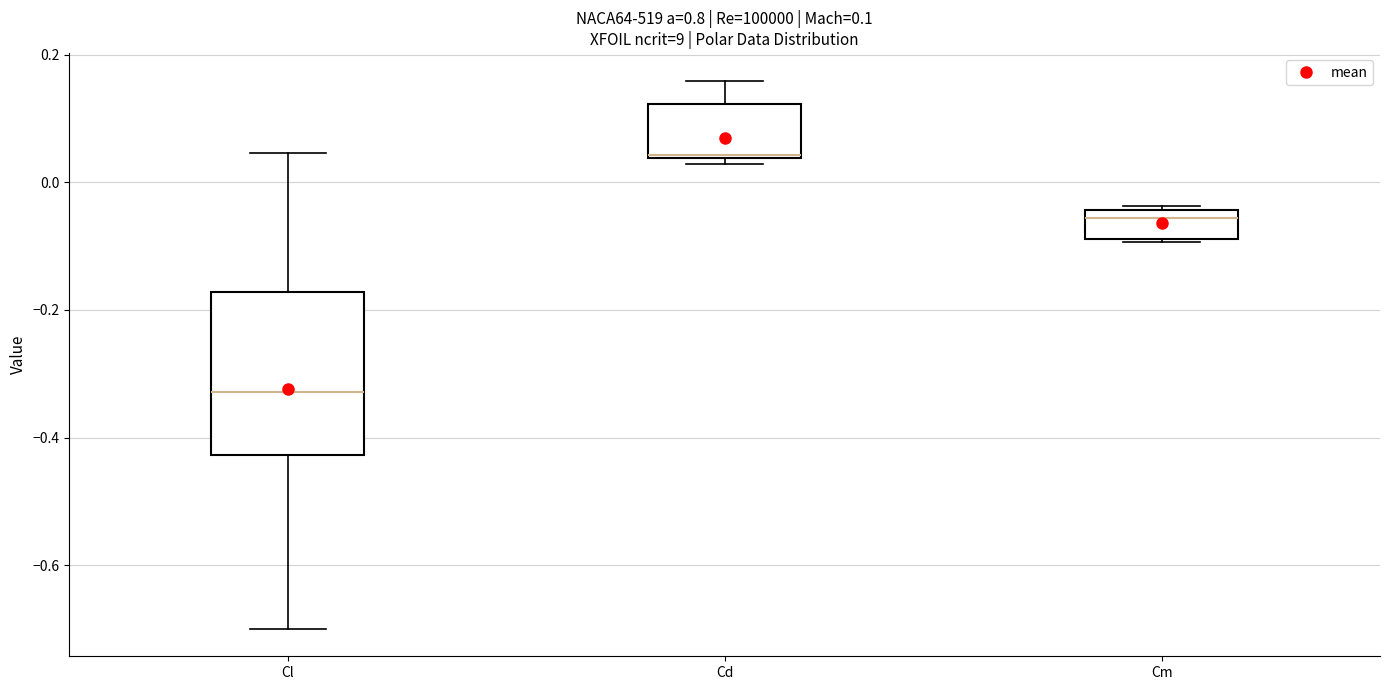

Which box has the highest median line?

Cd